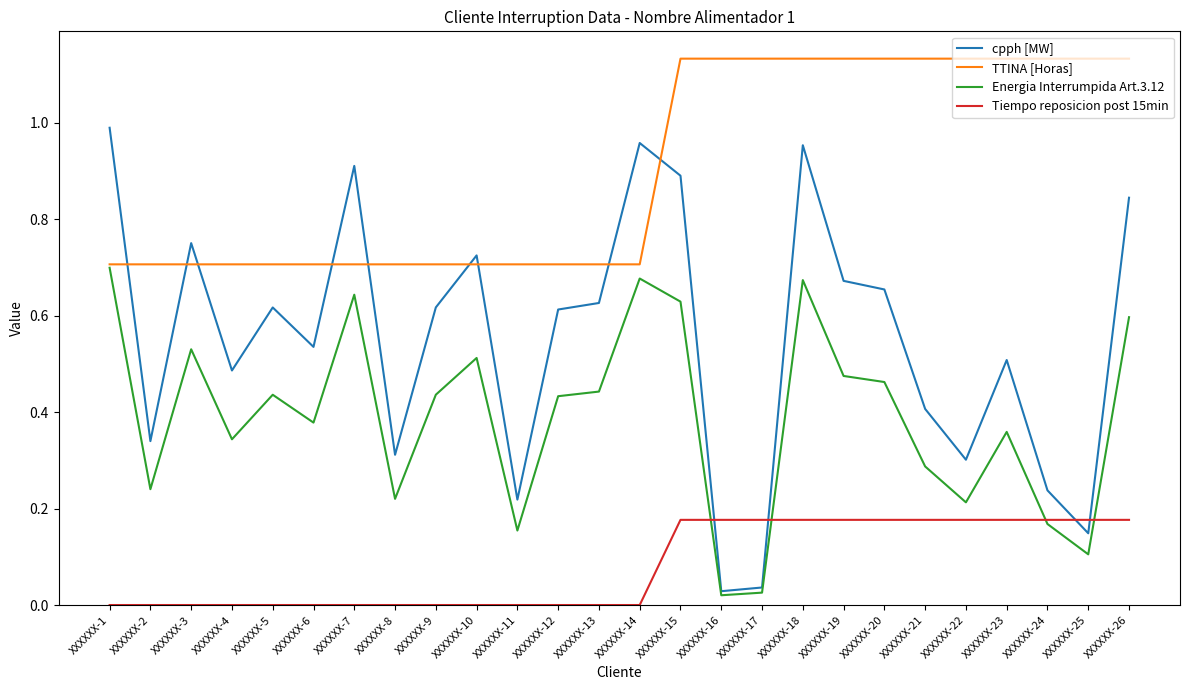

Is it true that cpph [MW] equals 1.0 at XXXXXX-18?

True